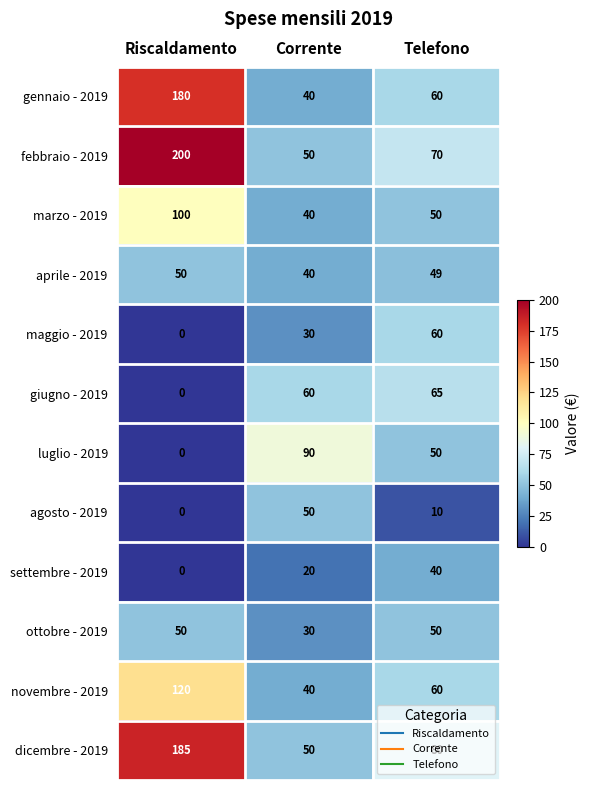

Is it true that giugno - 2019 equals 60 at Corrente?

True